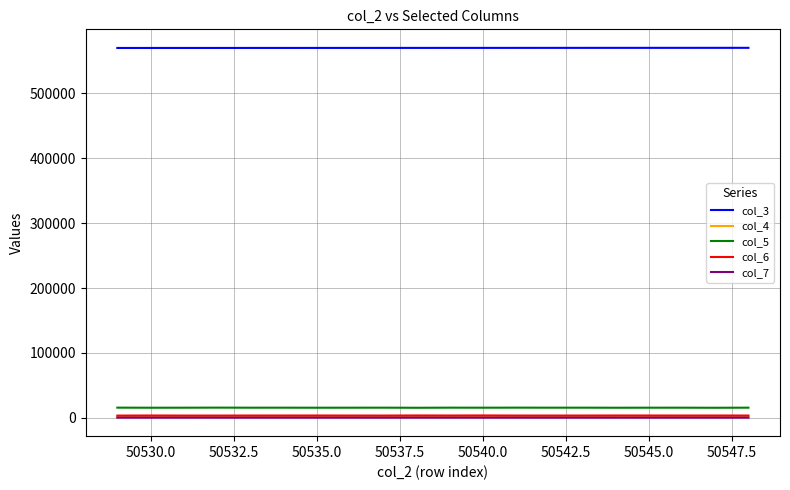

Which series has the largest total across all categories?

col_3